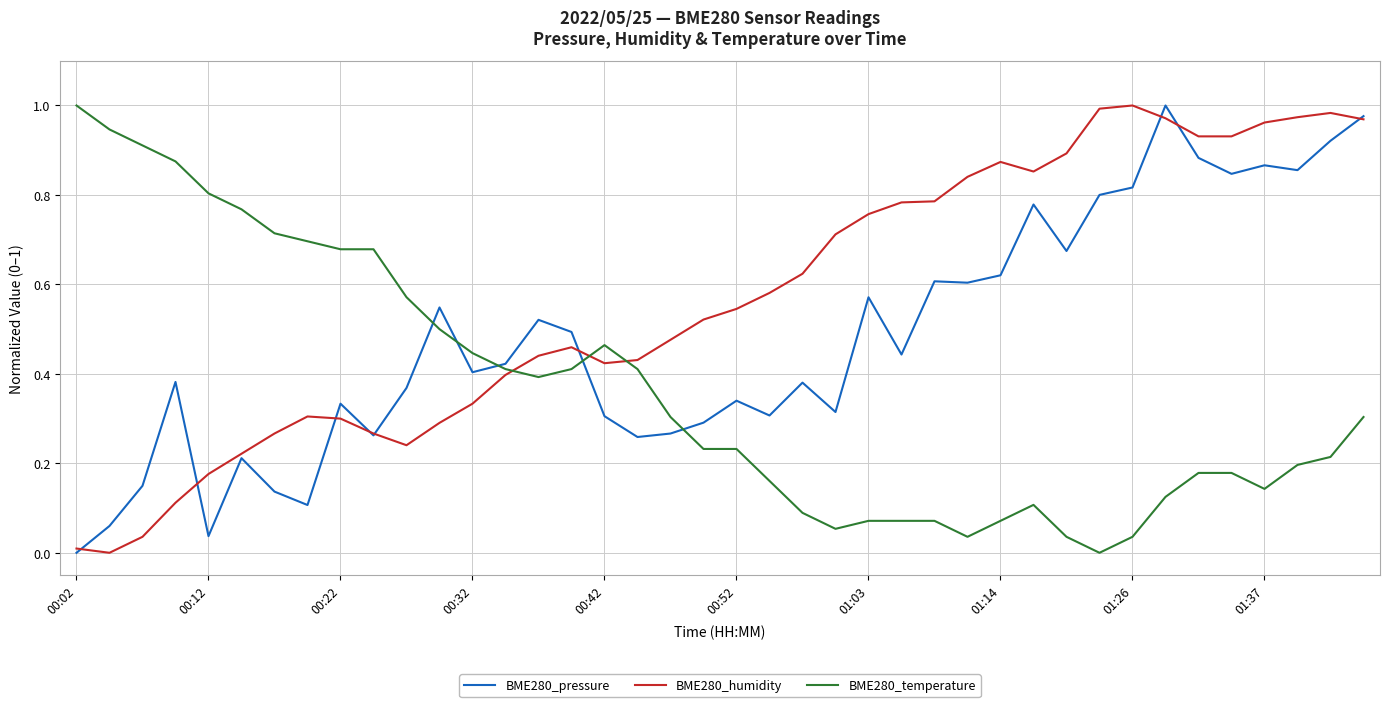

Which series has the largest total across all categories?

BME280_humidity